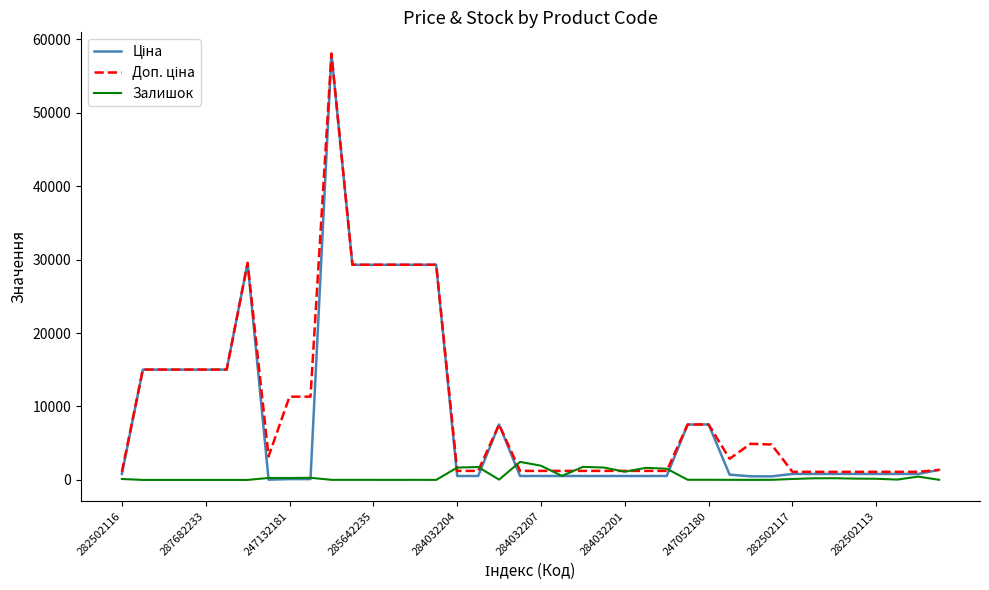

Which category has the highest value across all series?

10